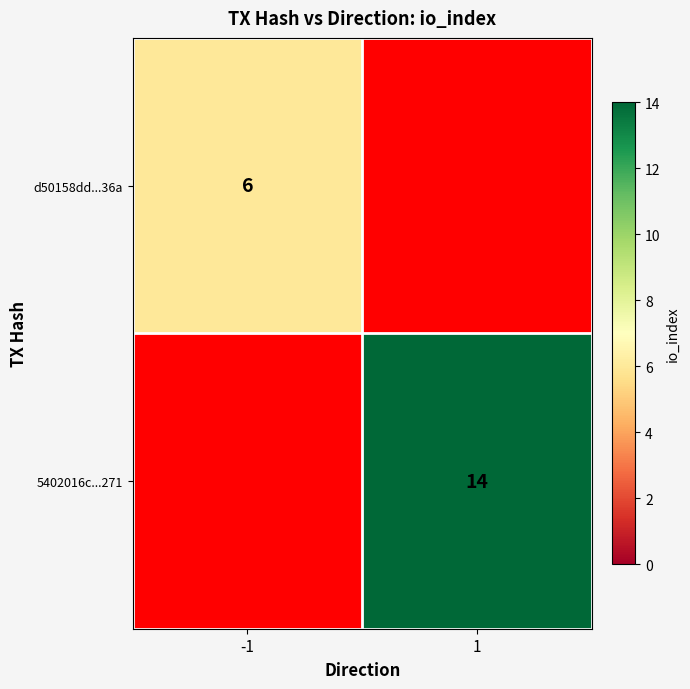

The value of 5402016c...271 at 1 is 20. True or false?

False